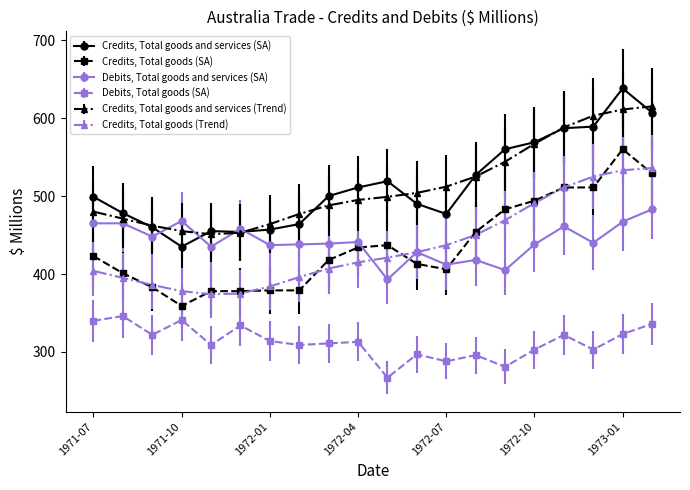

List the series in order of their peak value, lowest first.

Debits, Total goods (SA), Debits, Total goods and services (SA), Credits, Total goods (Trend), Credits, Total goods (SA), Credits, Total goods and services (Trend), Credits, Total goods and services (SA)